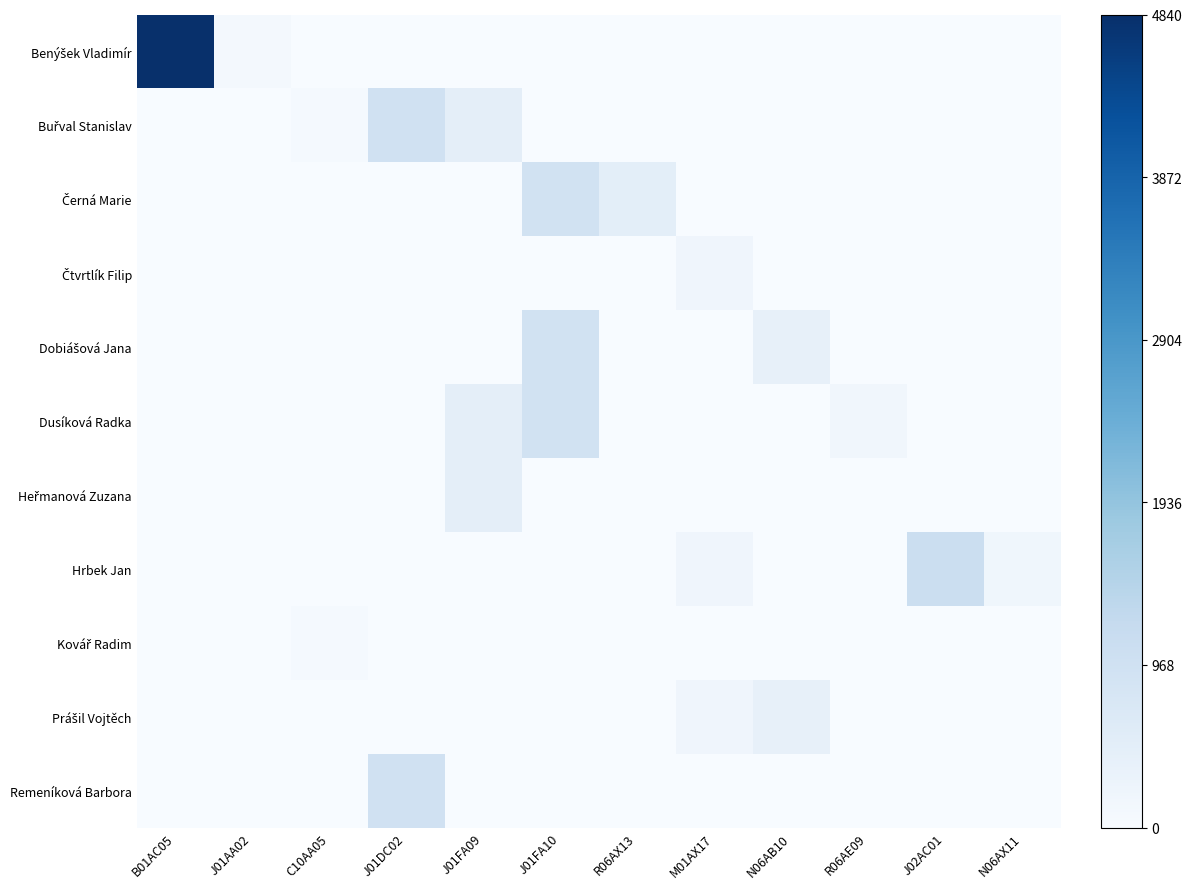

At R06AX13, list the series in order from smallest to largest.

Benýšek Vladimír, Buřval Stanislav, Čtvrtlík Filip, Dobiášová Jana, Dusíková Radka, Heřmanová Zuzana, Hrbek Jan, Kovář Radim, Prášil Vojtěch, Remeníková Barbora, Černá Marie